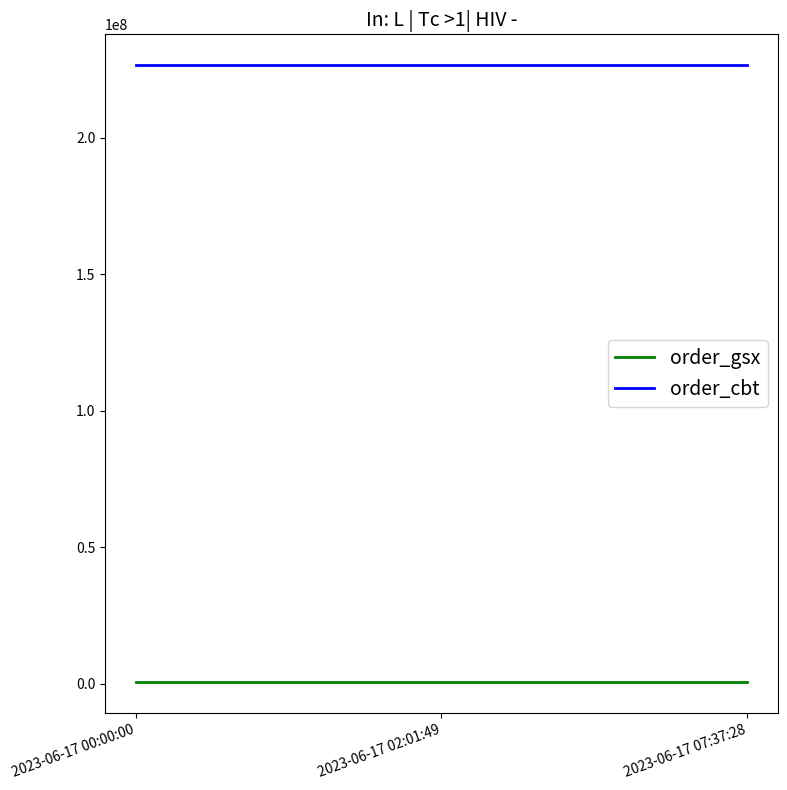

At how many categories does at least one series exceed 17255683?

3